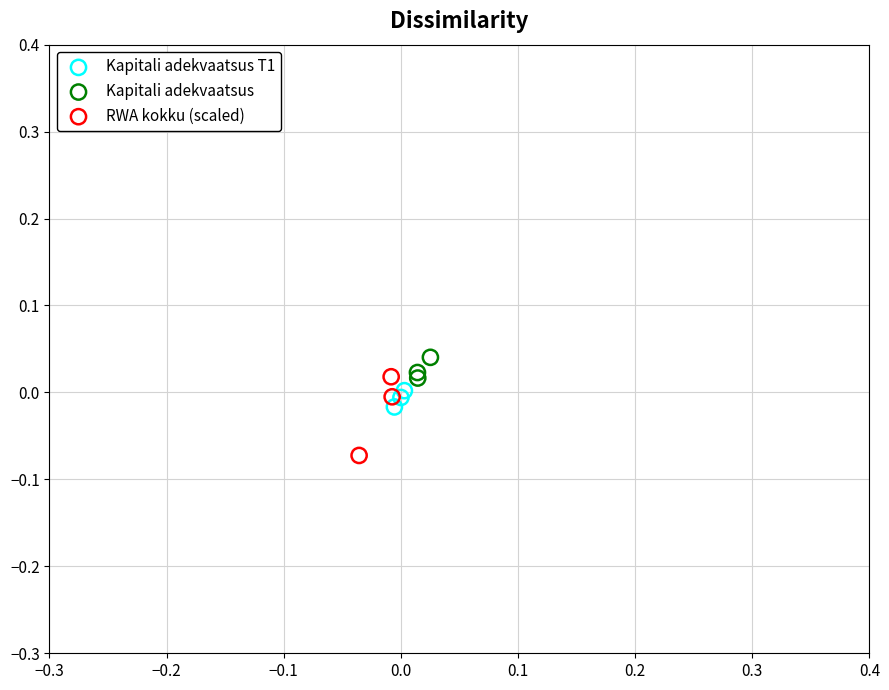

Which series has the largest Y range (max minus min)?

RWA kokku (scaled)